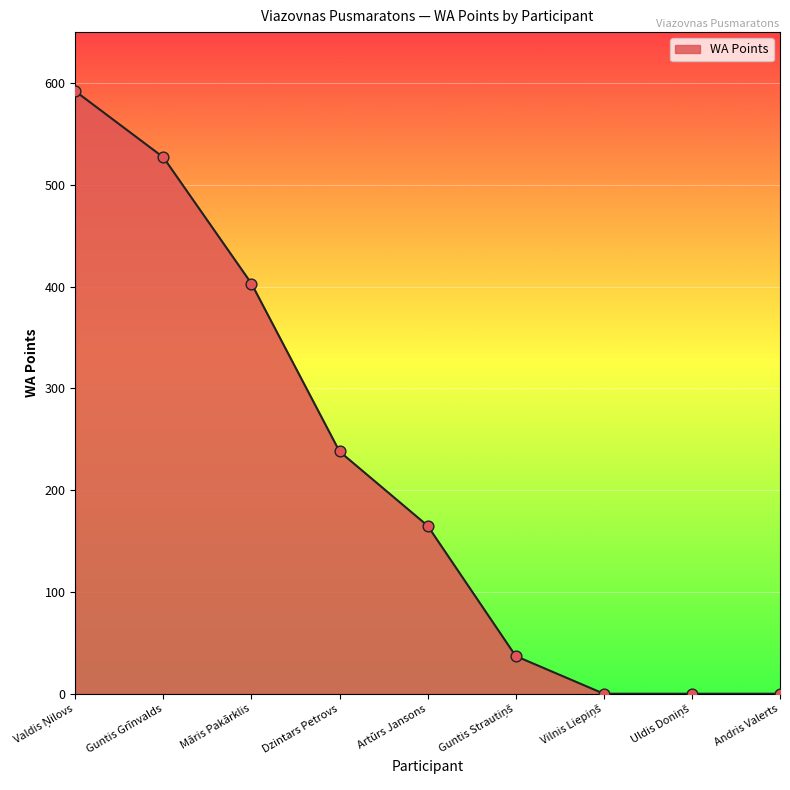

What is the change in value from Guntis Grīnvalds to Dzintars Petrovs?

-289